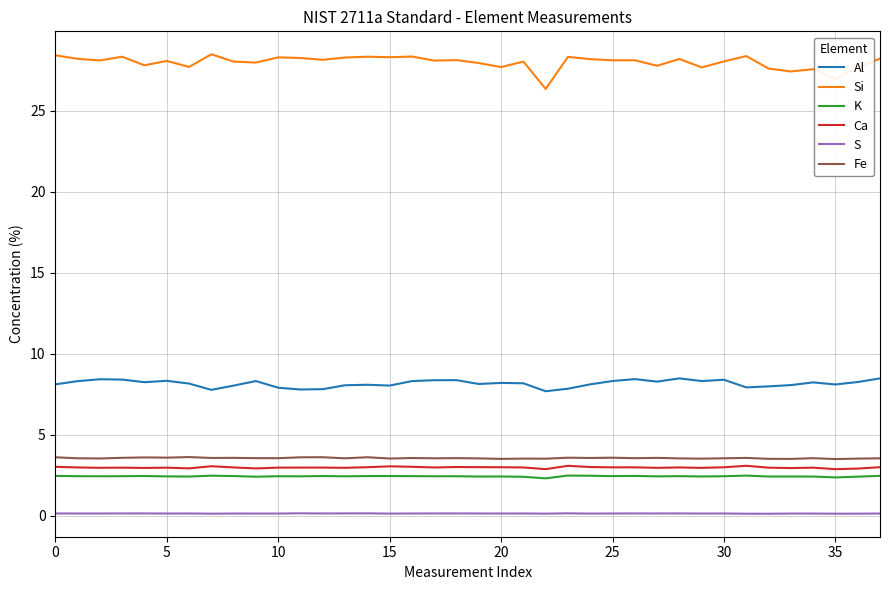

Which series has the largest range (max minus min)?

Si